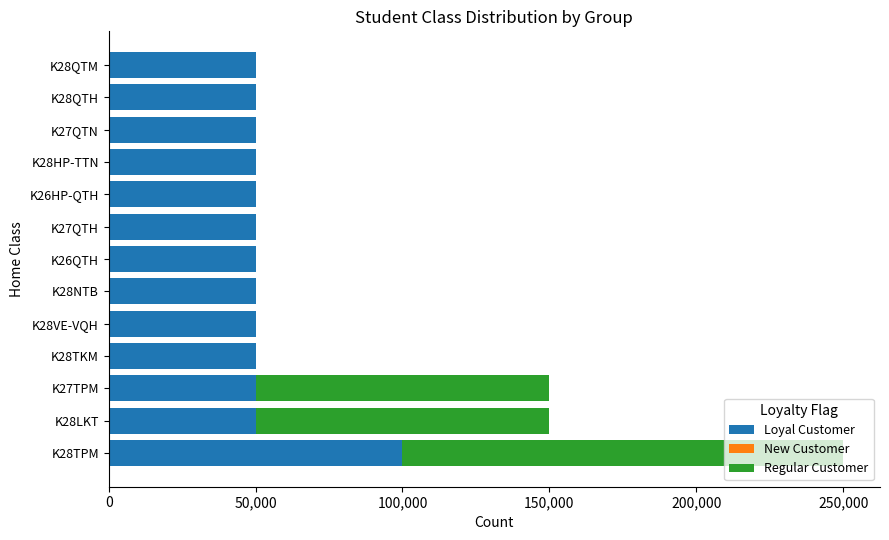

The value of Loyal Customer at K28HP-TTN is 50000. True or false?

True